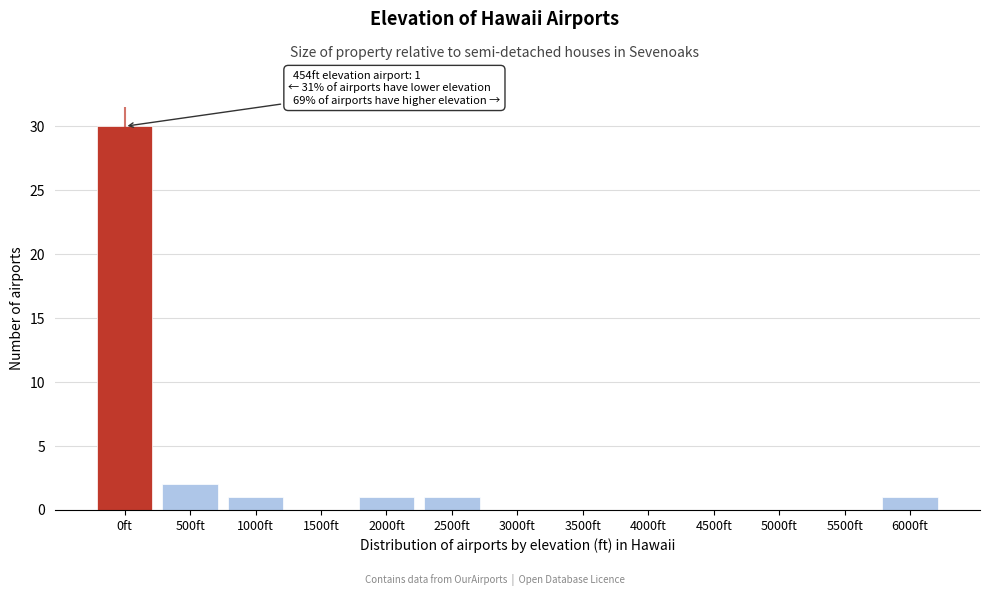

Reading right to left, what are all the values shown in this chart?

6000ft=1	5500ft=0	5000ft=0	4500ft=0	4000ft=0	3500ft=0	3000ft=0	2500ft=1	2000ft=1	1500ft=0	1000ft=1	500ft=2	0ft=30